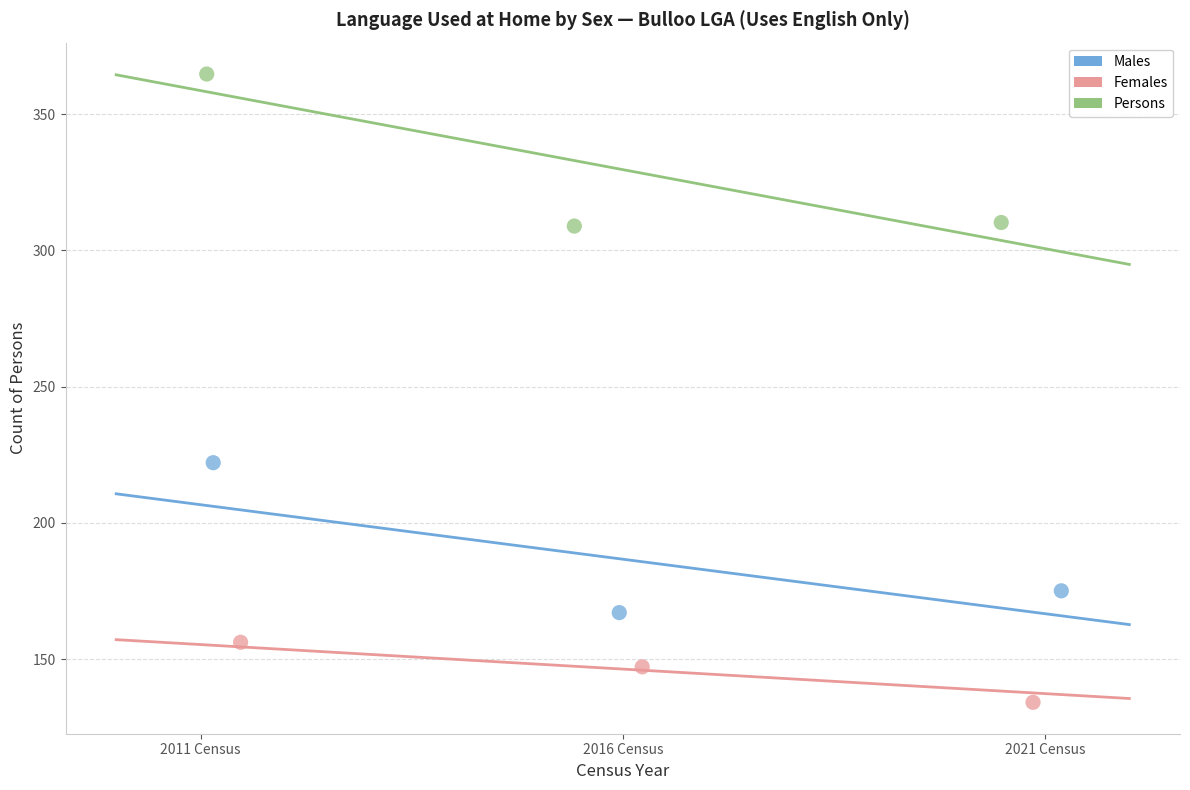

What are all the series names shown in the legend?

Males, Females, Persons